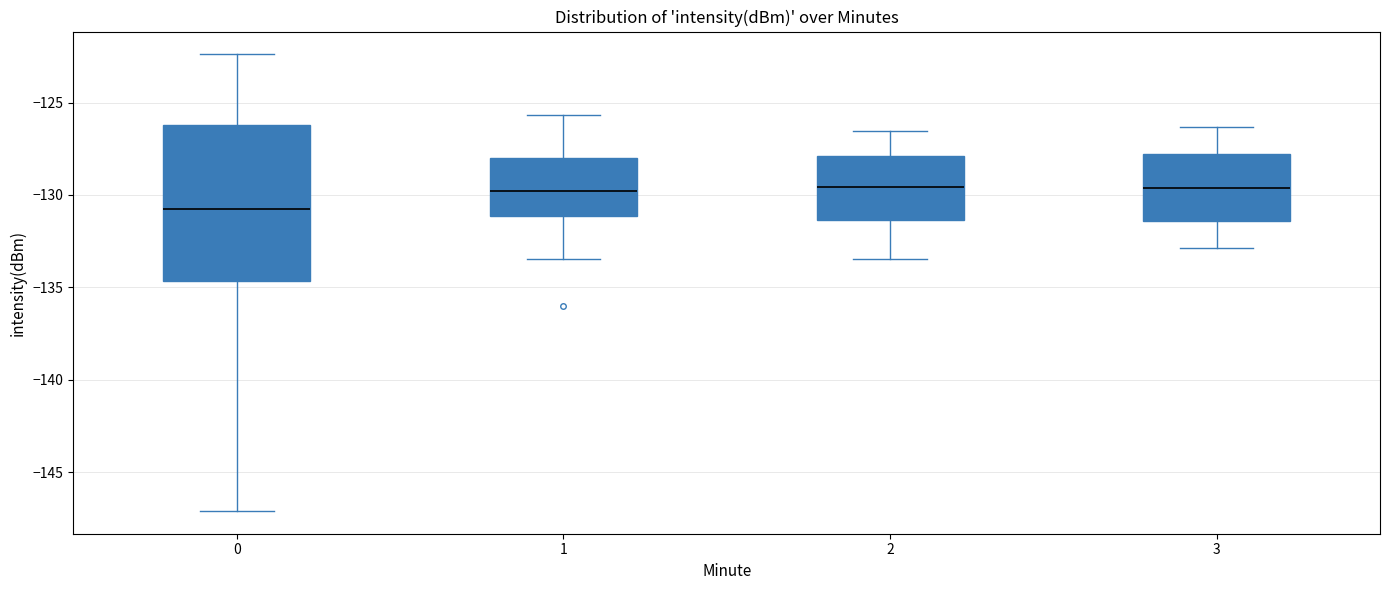

Which box is the tallest, from its lower edge to its upper edge?

0